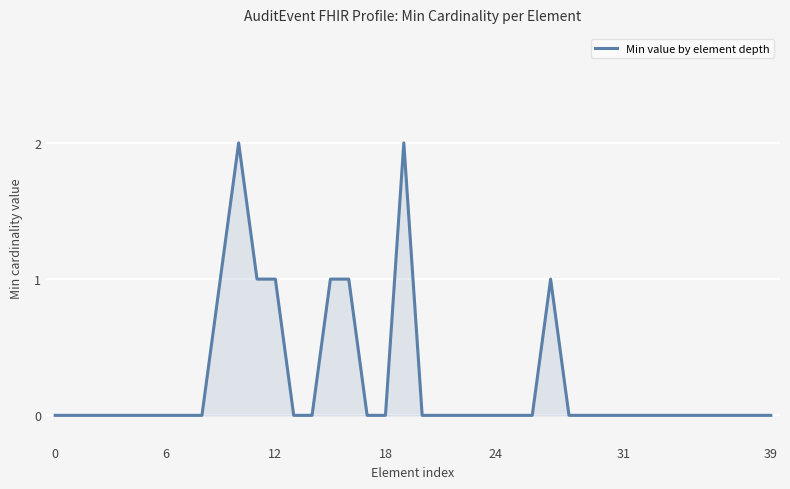

True or false: the data shows 0 at 39.

True